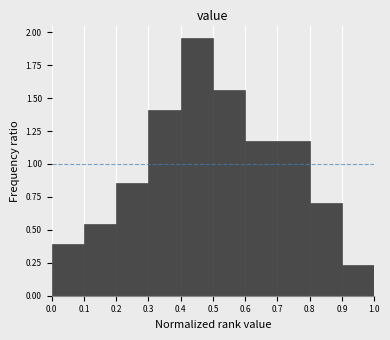

How tall is the bar that spans 0.4 to 0.5 on the x-axis? The values are not printed on the chart, so give them approximately, as read against the axis.

1.95